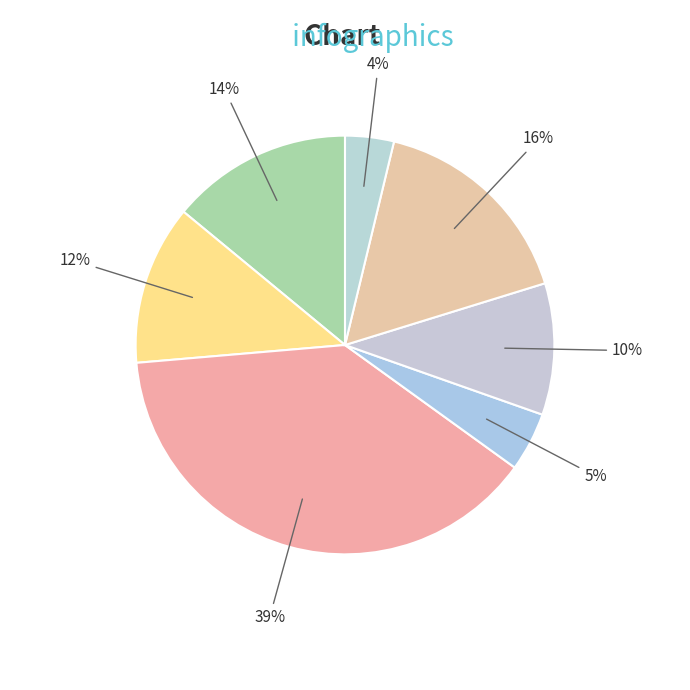

How many slices are in this pie chart?

7